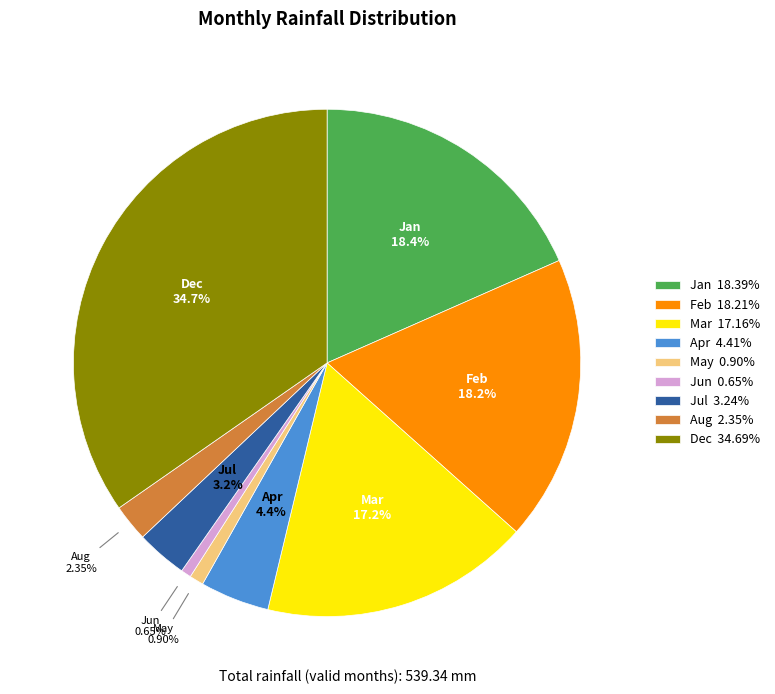

Is there a majority slice in this chart?

No